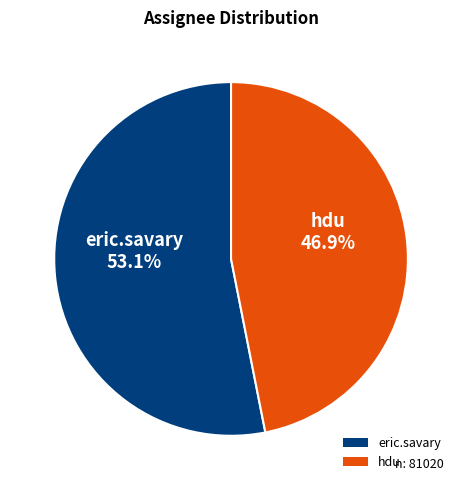

The hdu slice represents 36% of the pie. True or false?

False